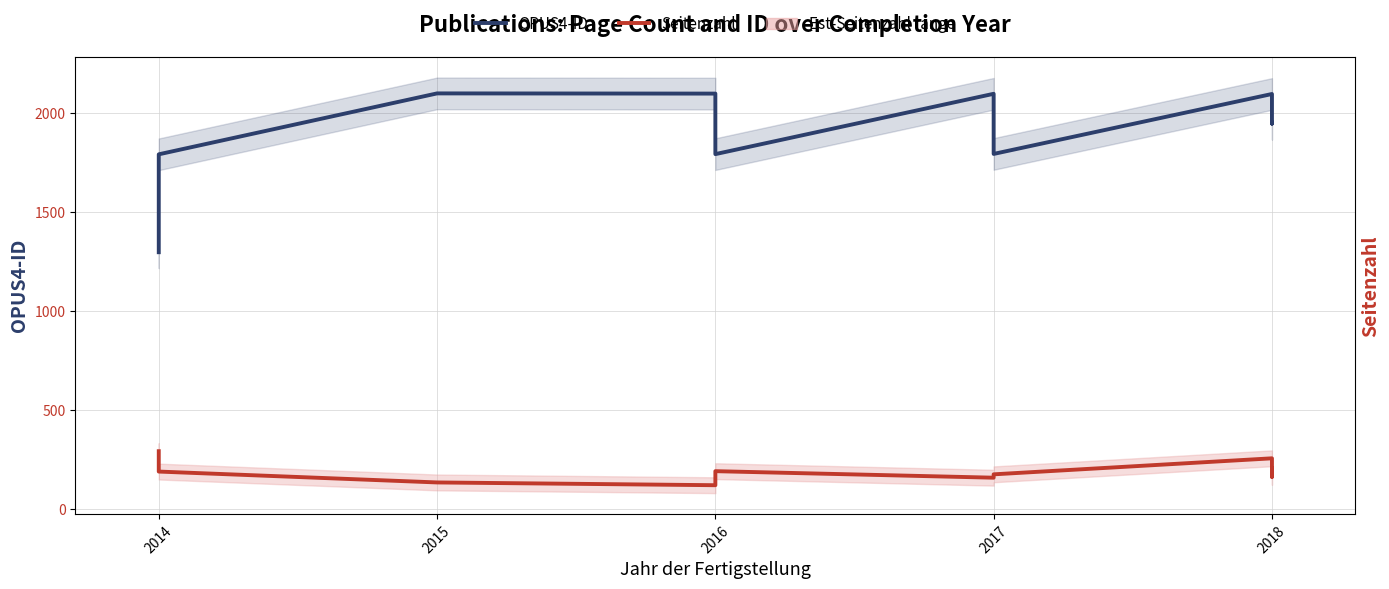

What are all the series names shown in the legend?

OPUS4-ID, Seitenzahl